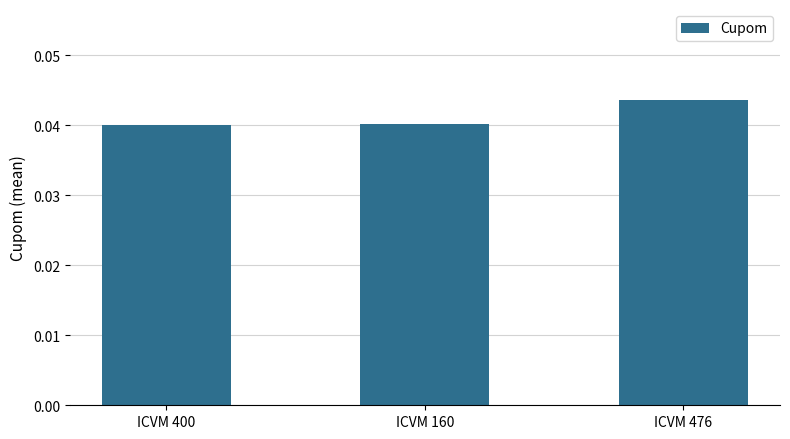

Which label corresponds to the largest value in the chart?

ICVM 476